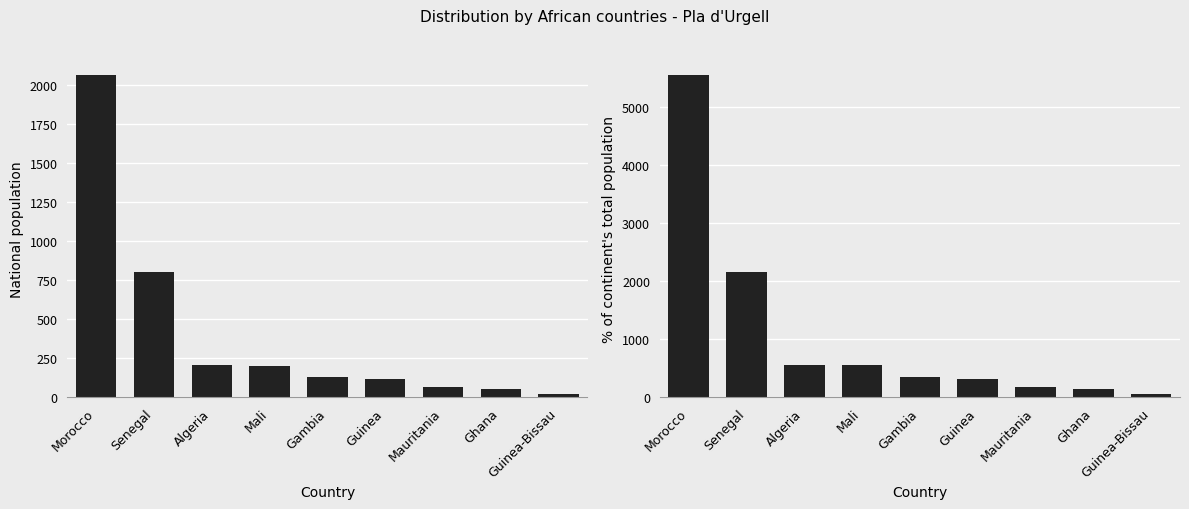

Reading right to left, what are all the values shown in this chart?

National population: 25	56	69	118	129	204	206	800	2060
% of continent total: 67	151	186	318	348	550	555	2155	5550